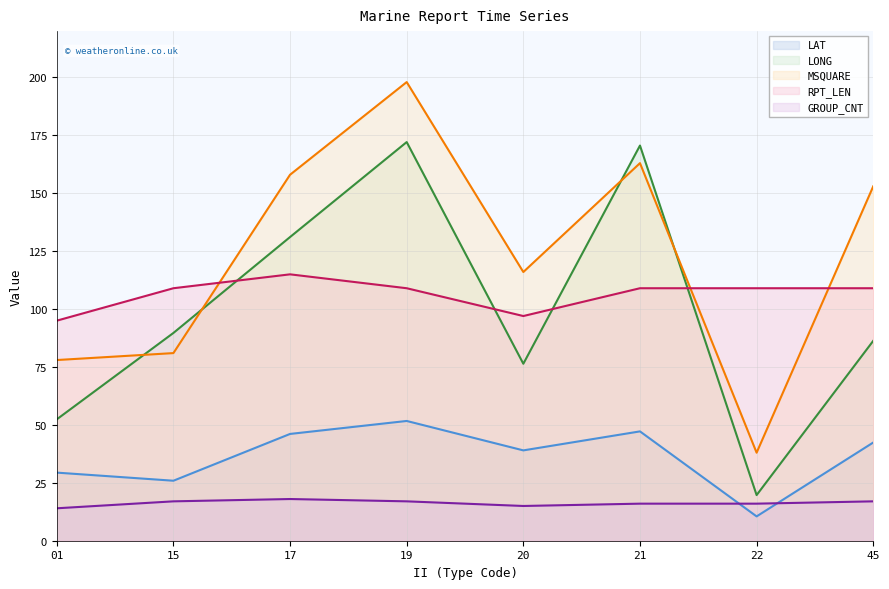

True or false: LAT has more than 0 points higher than both neighbors.

True